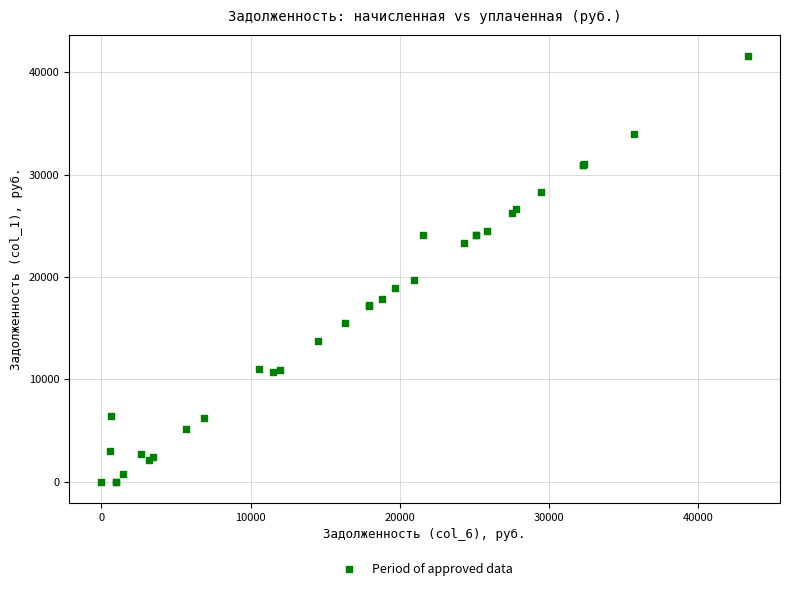

What Y value in the scatter plot is closest to 20789?

19656.0